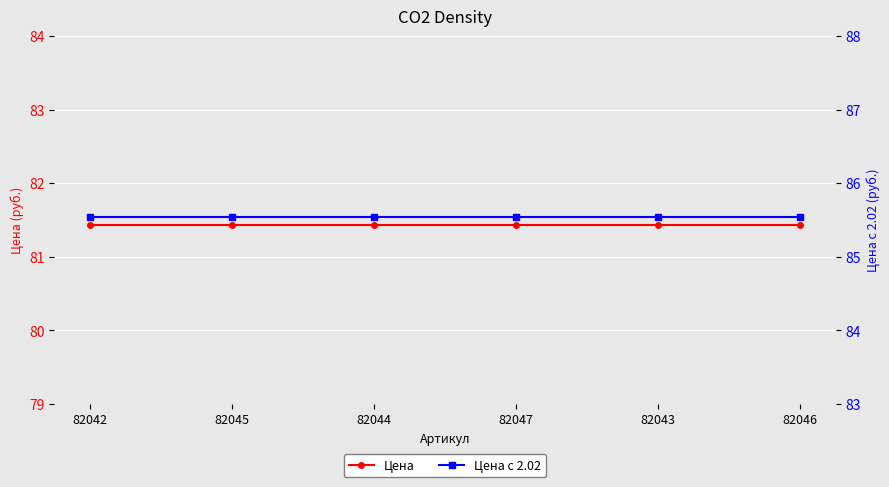

Is this an area chart (filled region under the line)?

No